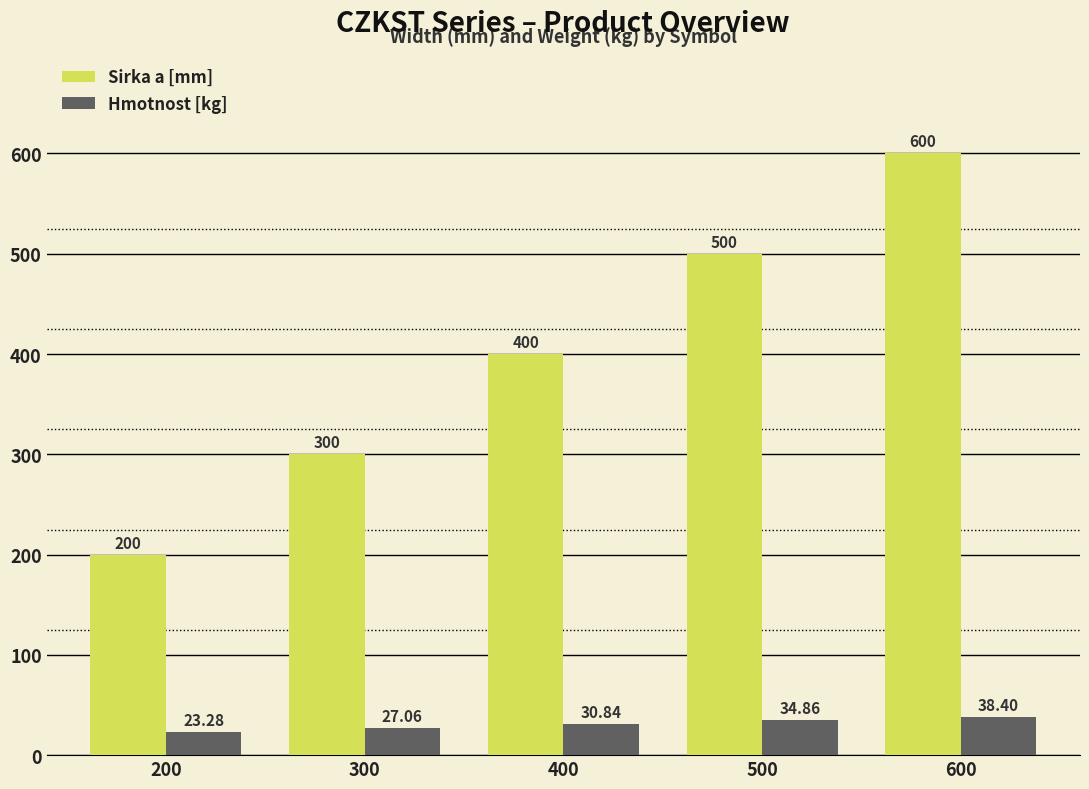

Rank the series by their maximum value, from lowest to highest.

Hmotnost [kg], Sirka a [mm]